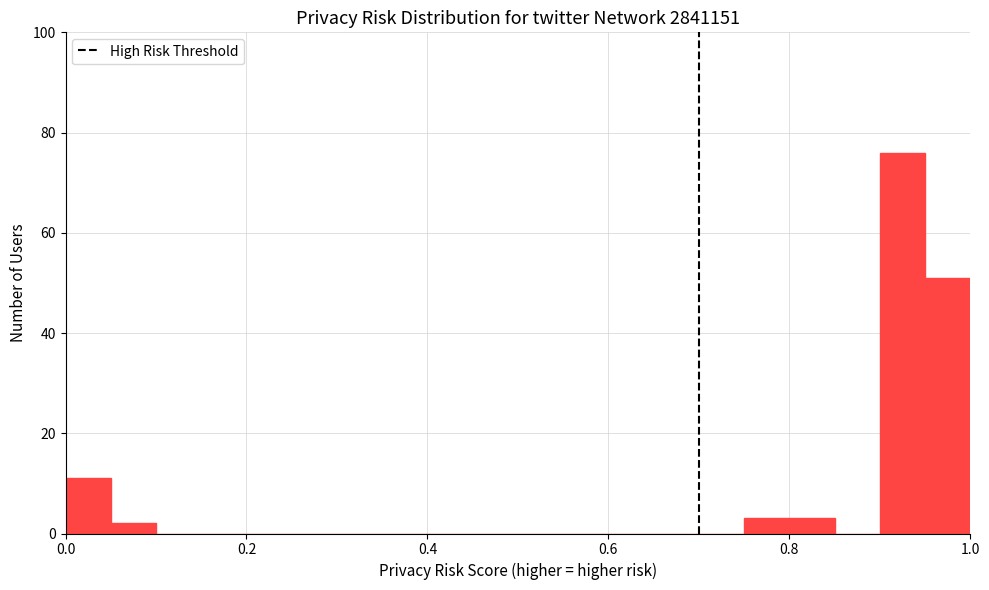

Read against the x-axis, roughly where is the centre of the tallest bar?

0.92